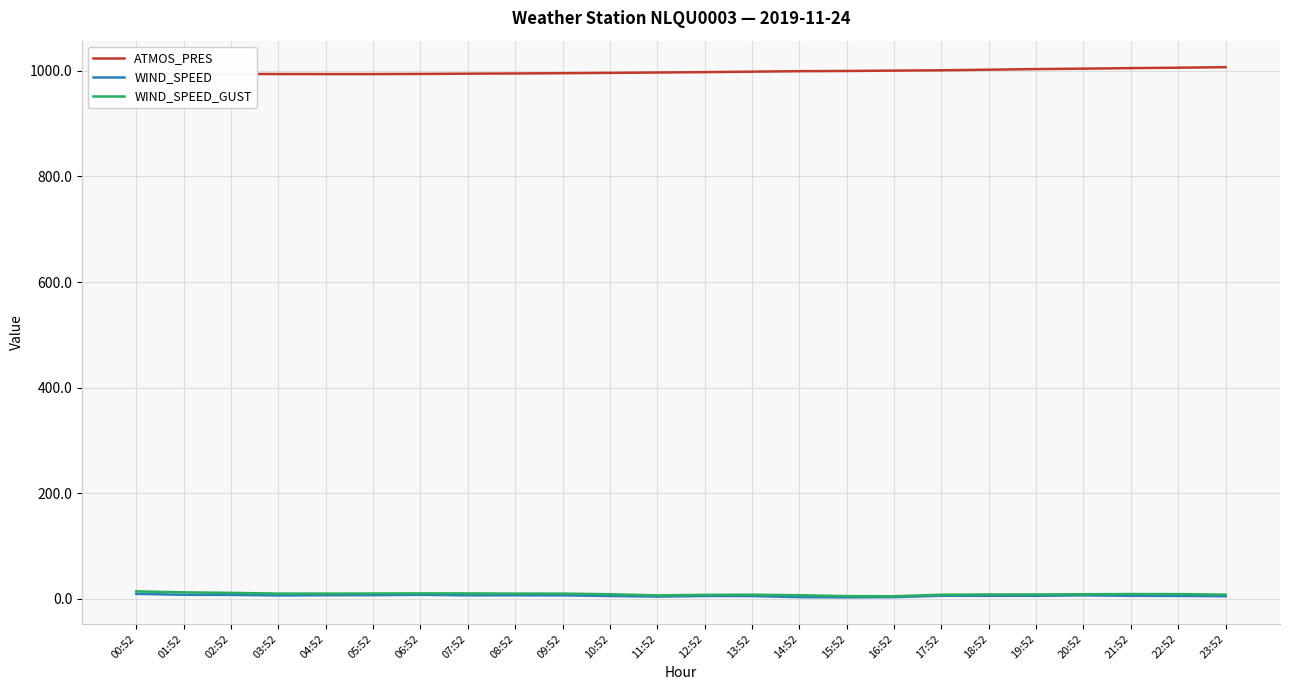

Which series has the largest total across all categories?

ATMOS_PRES